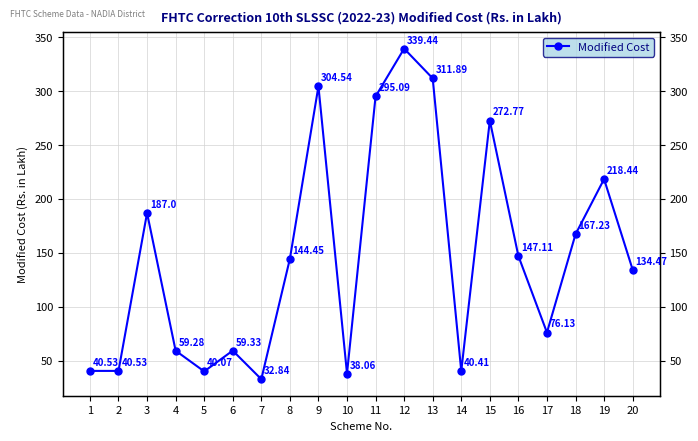

What is the sum of the values at 5 and 4?

99.3